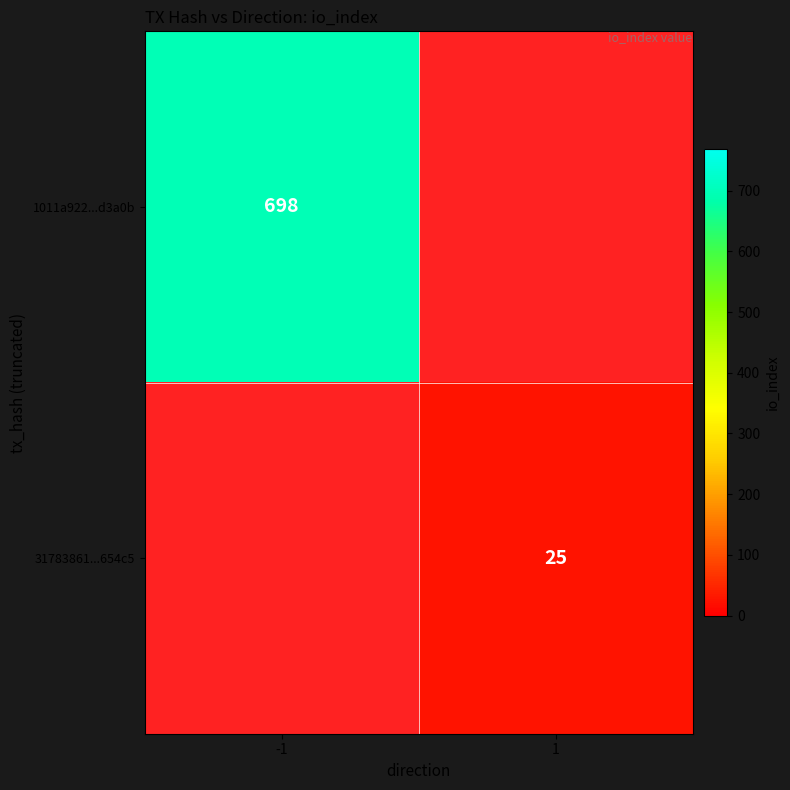

The value of 31783861...654c5 at 1 is 9. True or false?

False